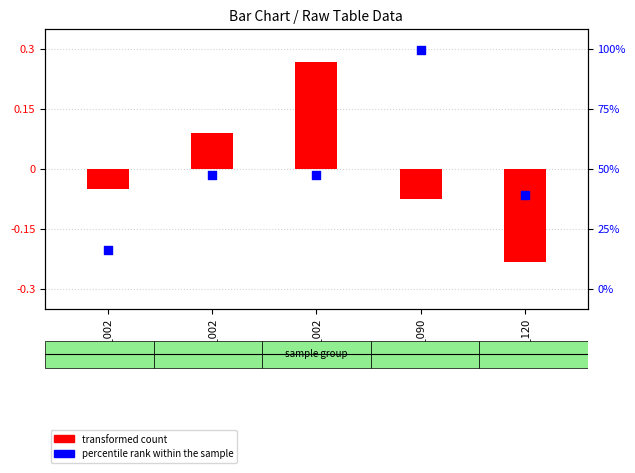

What are all the series names shown in the legend?

transformed count, percentile rank within the sample